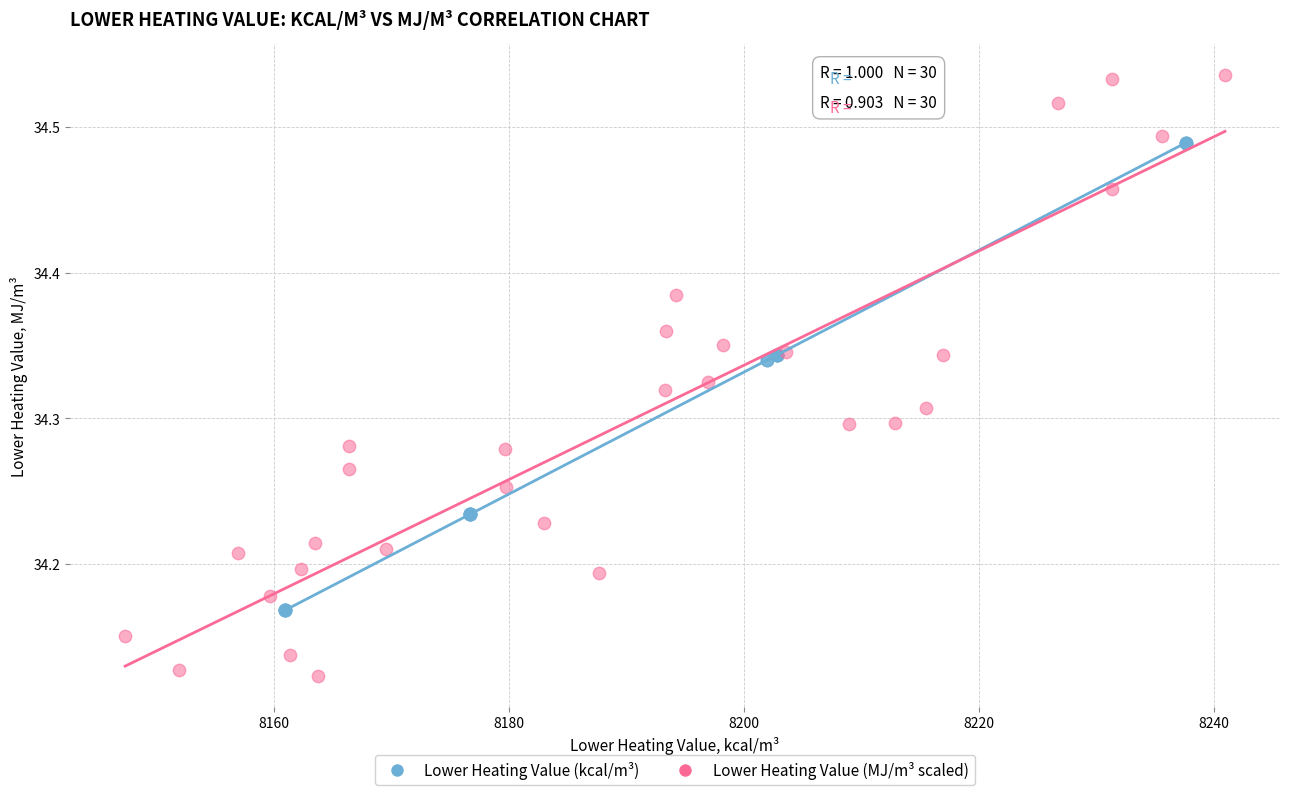

Which series contains the highest Y value?

Lower Heating Value (MJ/m³ scaled)